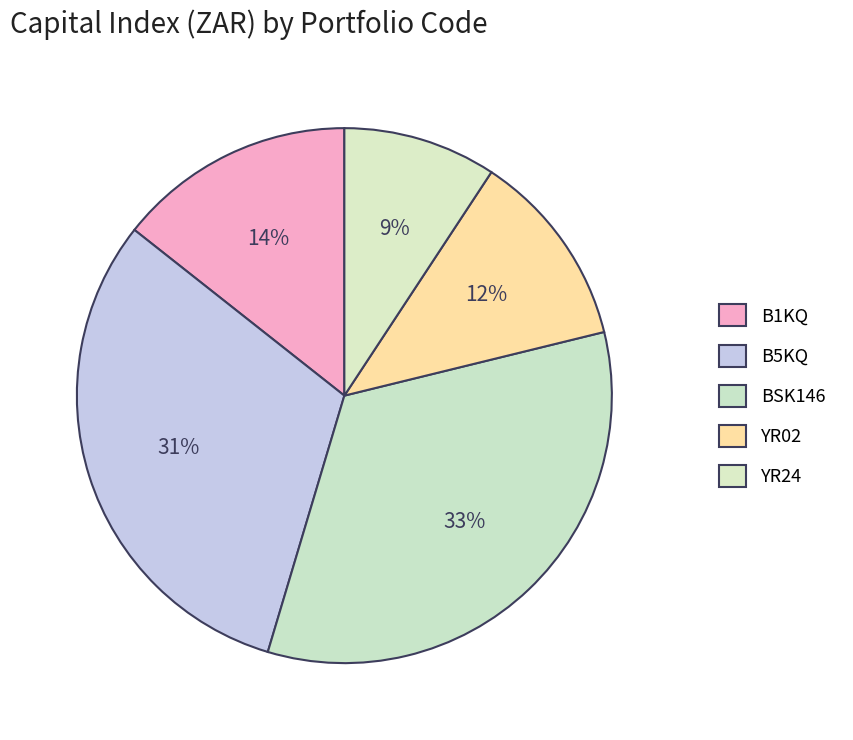

Approximately how many times larger is the value at B1KQ compared to BSK146?

0.4